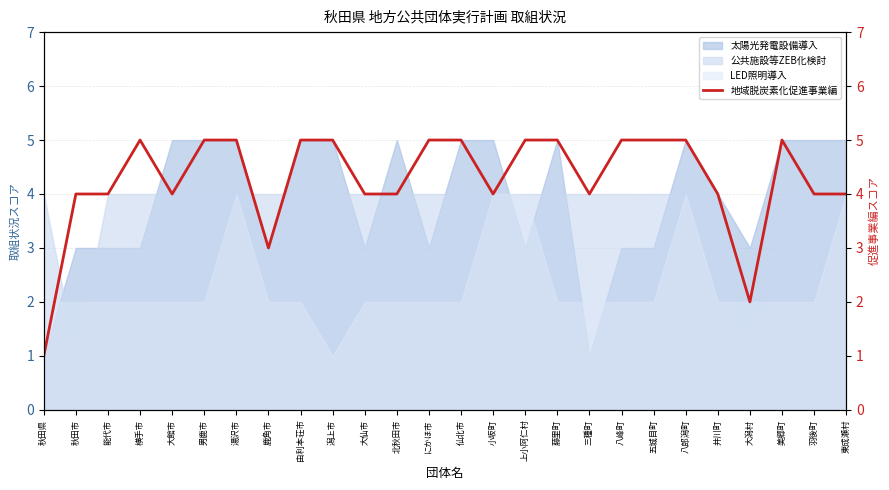

How many interior local peaks (higher than both neighbors) does the data have?

2